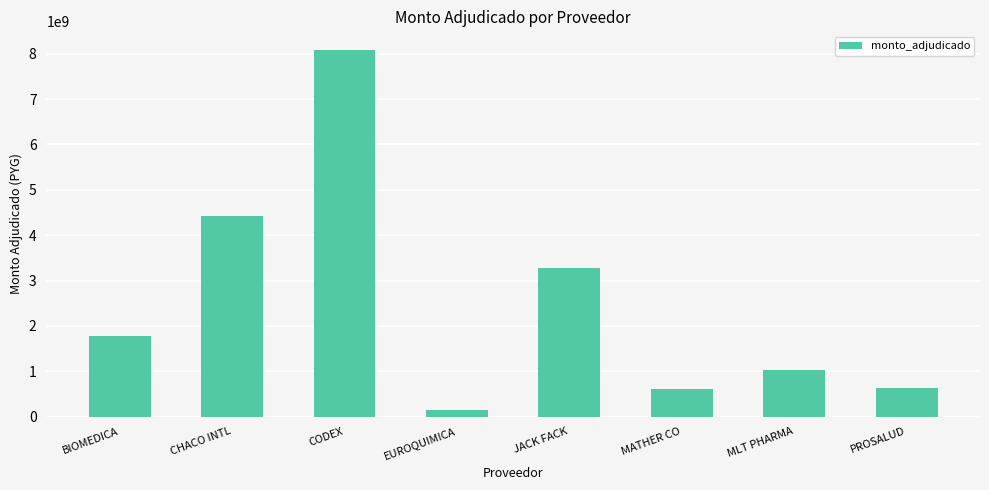

Between JACK FACK and CODEX, which is larger?

CODEX